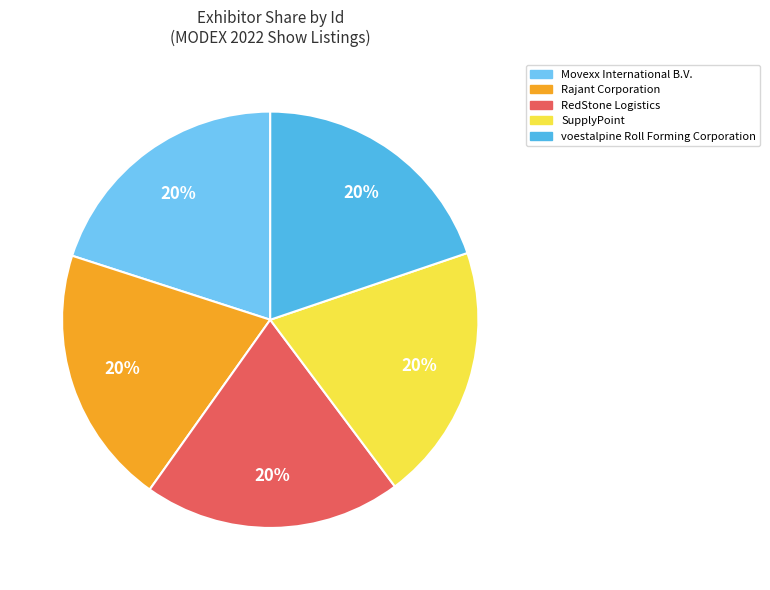

True or false: RedStone Logistics accounts for 34% of the total.

False